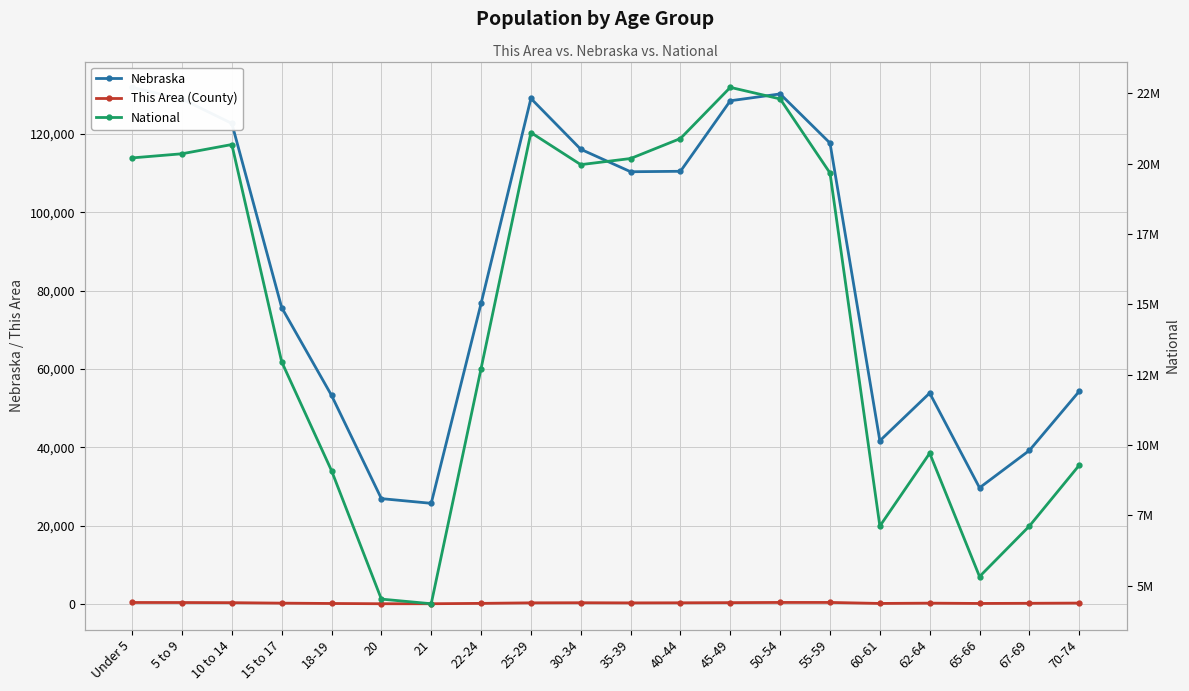

At which category does This Area (County) reach its first local valley?

20